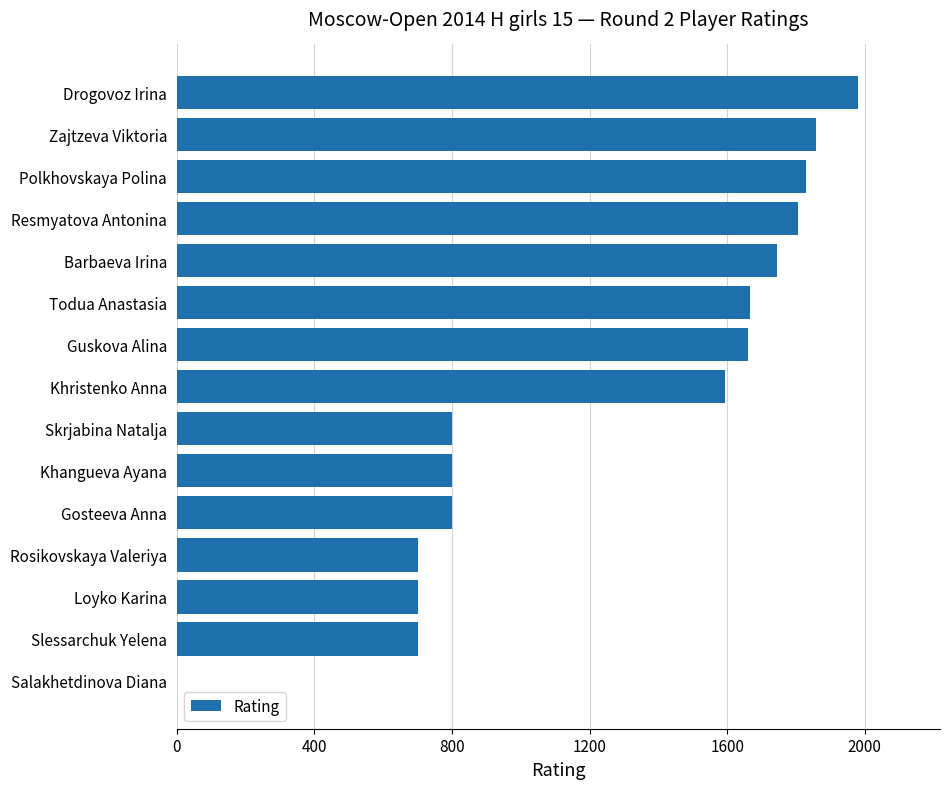

What is the average value?

1243